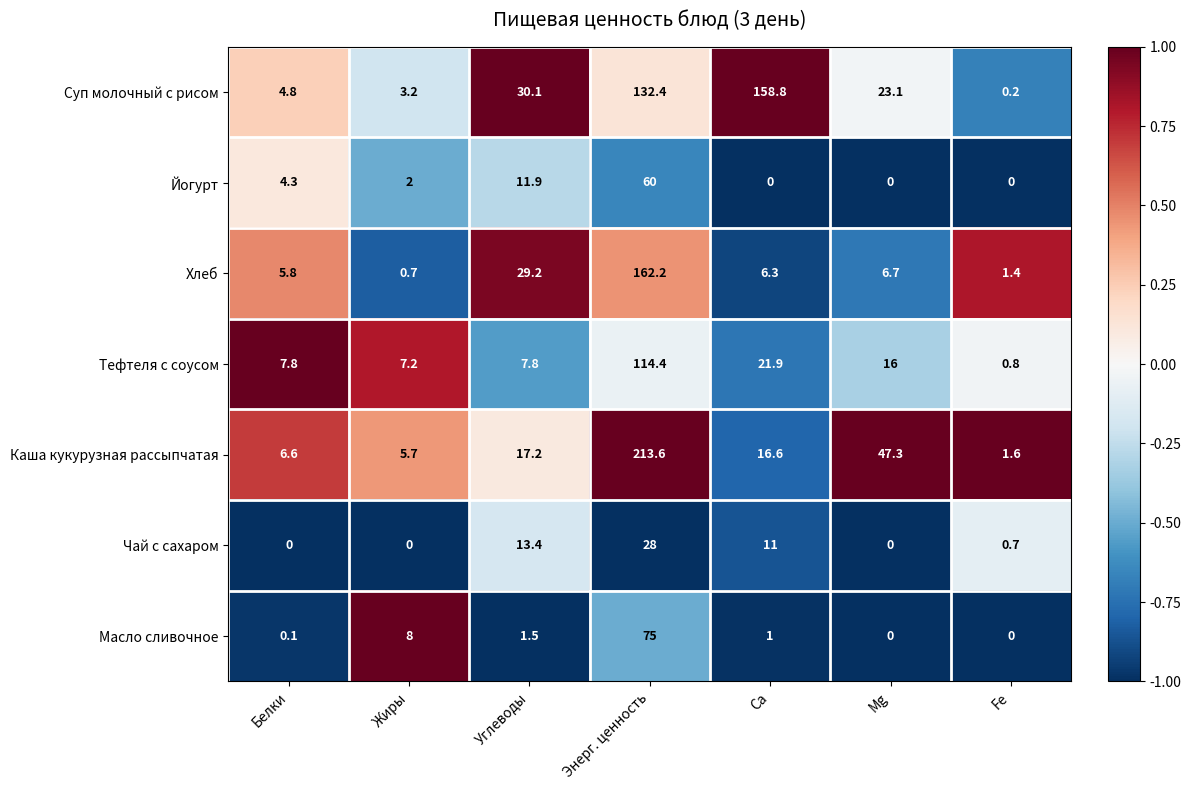

Where is Йогурт nearest to the value 30?

Углеводы